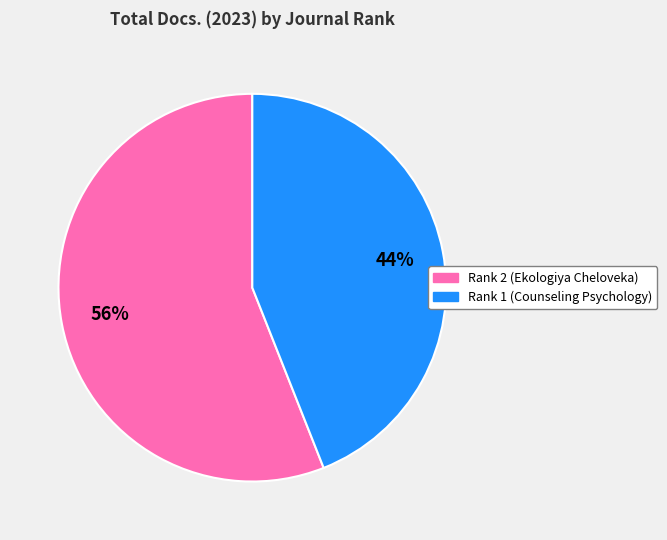

How many slices are in this pie chart?

2